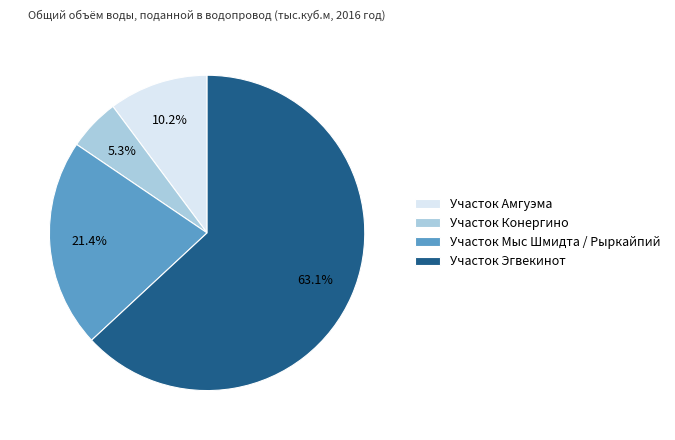

What percentage is the Участок Мыс Шмидта / Рыркайпий slice, to the nearest percent?

21%